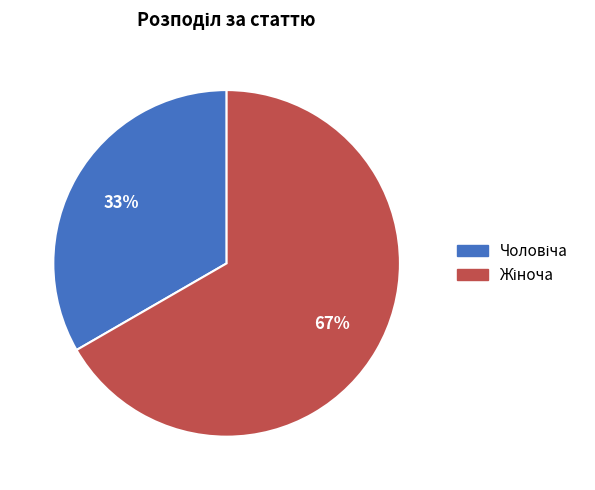

Is there any slice that represents more than half of the pie?

Yes